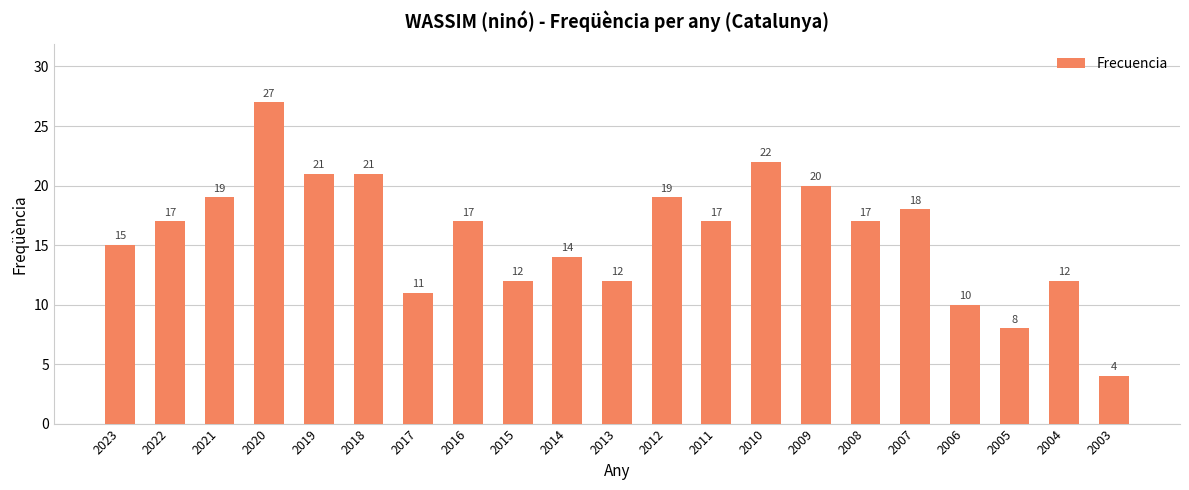

What is the smallest value displayed?

4